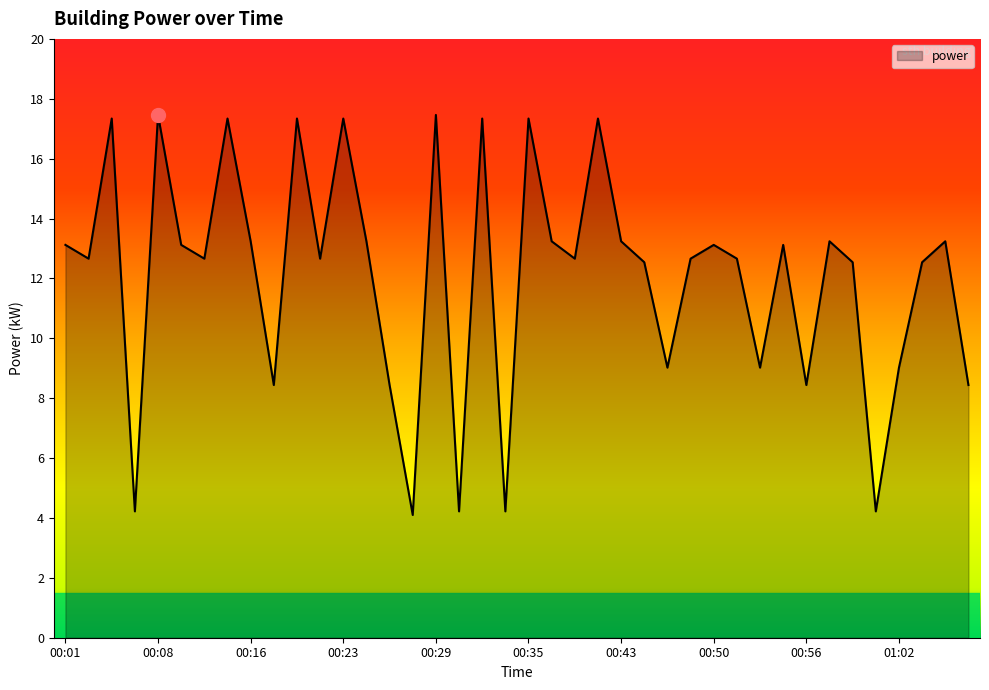

What is the smallest value displayed?

4.1